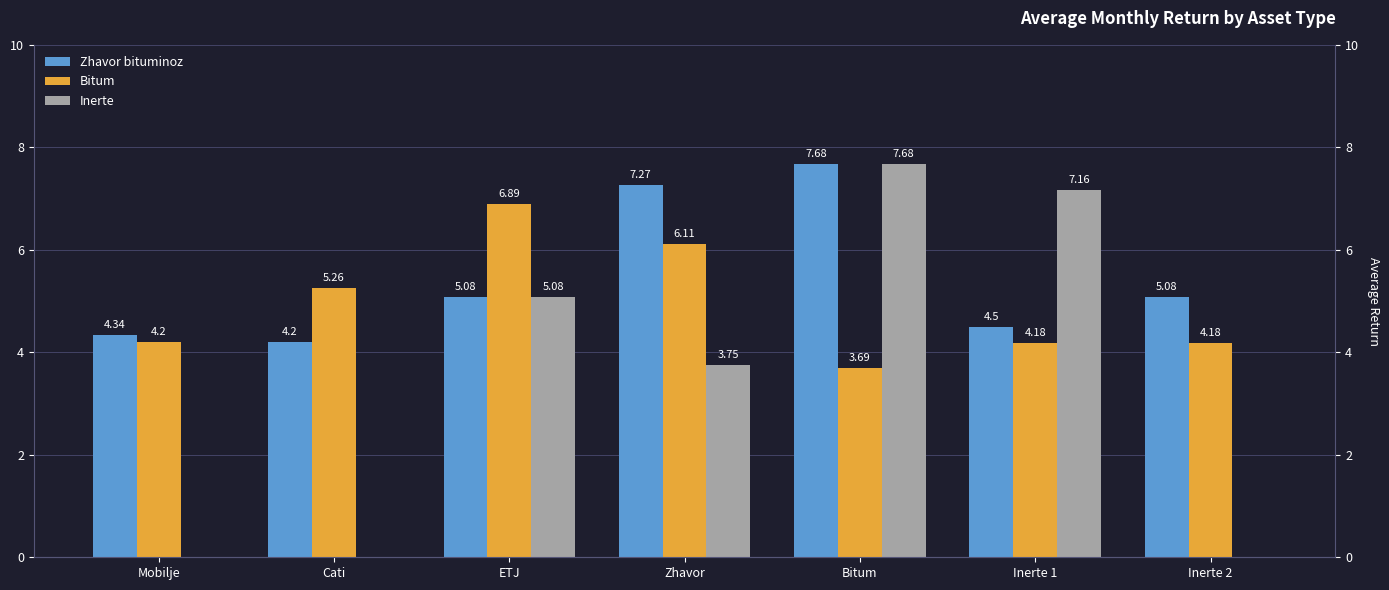

What is the difference between the second highest and minimum values in the Inerte series?

7.2